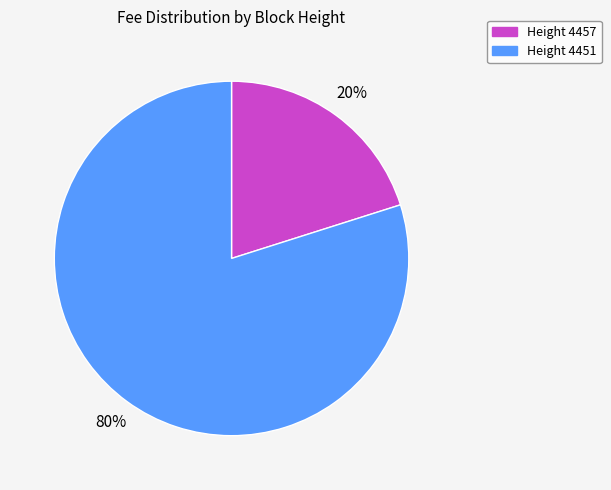

What is the ratio of the value at Height 4451 to the value at Height 4457?

4.0